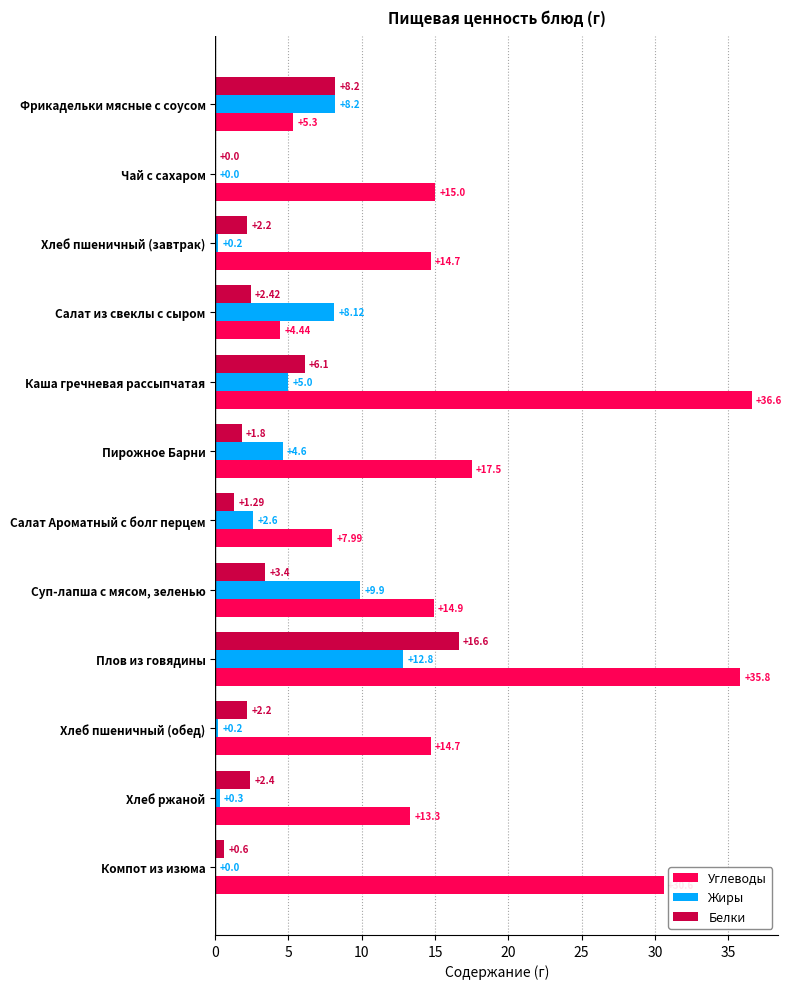

Is the value of Углеводы at Суп-лапша с мясом, зеленью greater than the value of Жиры at Чай с сахаром?

Yes